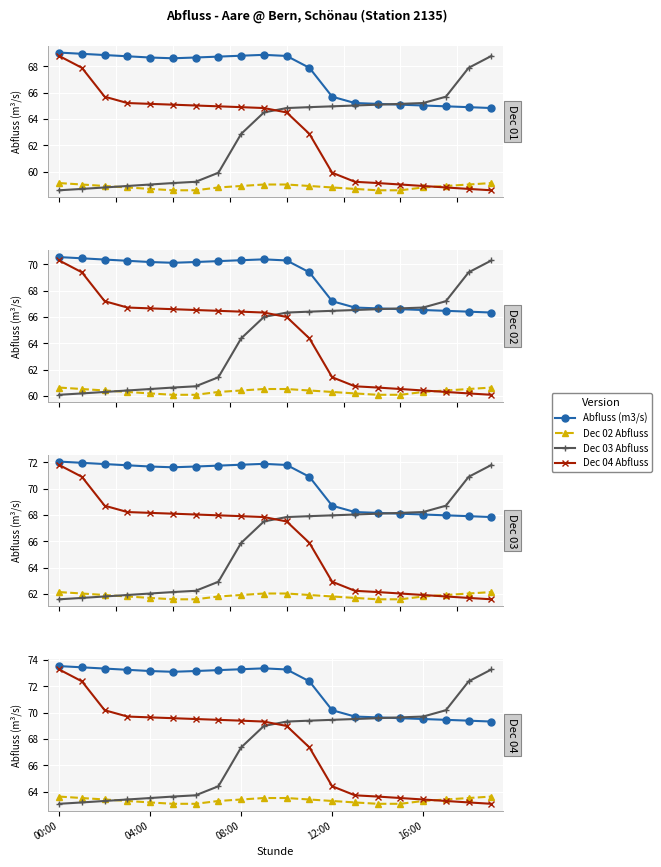

What is the average value of the Dec 04 Abfluss series?

67.4